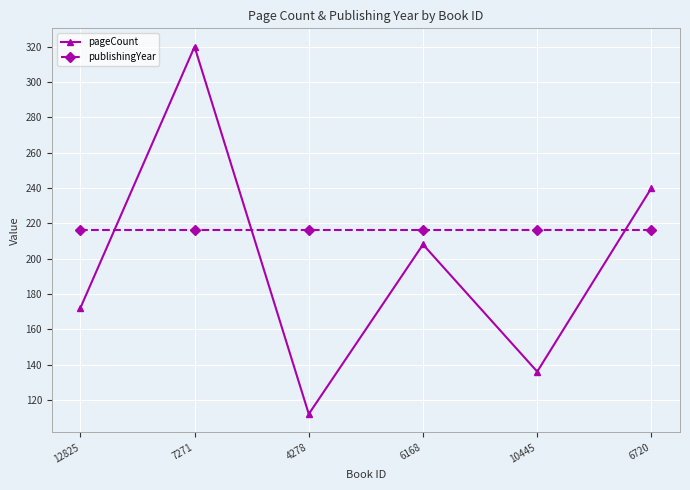

Count the number of categories in the chart.

6